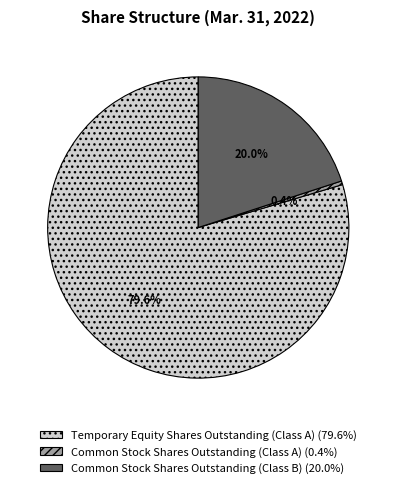

To the nearest percent, what is the difference between the Temporary Equity Shares Outstanding (Class A) and Common Stock Shares Outstanding (Class A) slice percentages?

79%